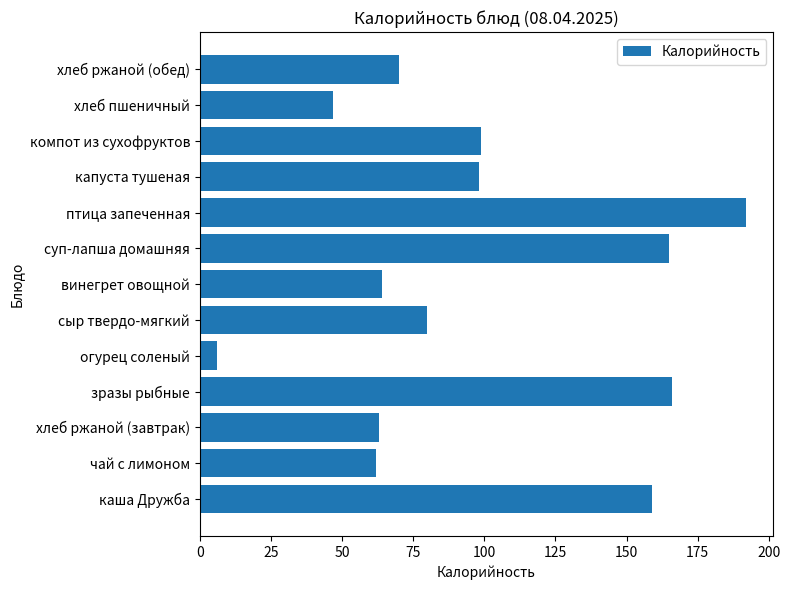

Are the bars grouped side by side (vs. stacked)?

No